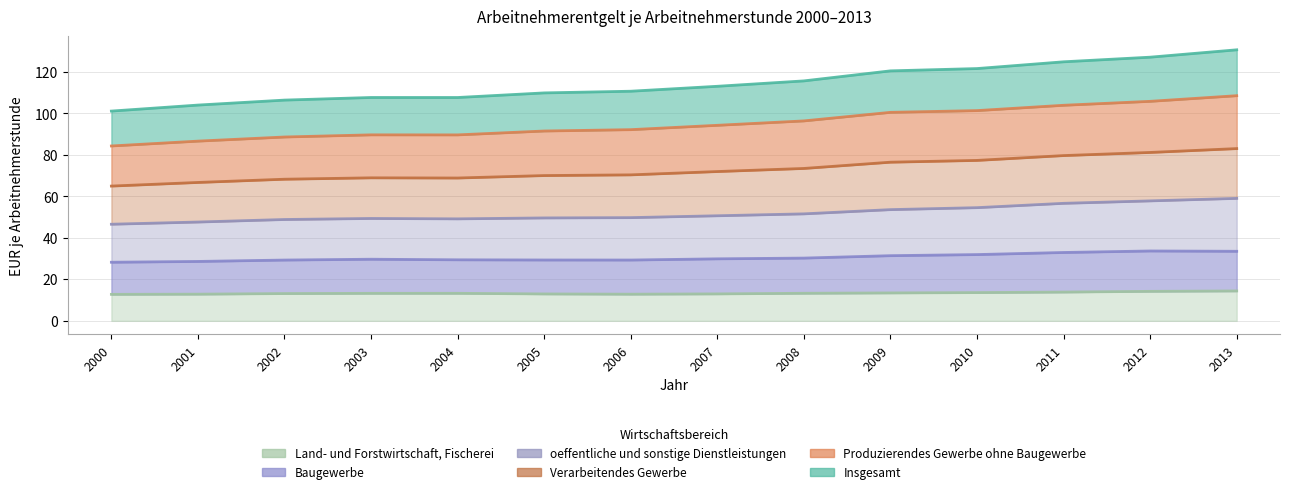

What is the value of the Baugewerbe point at the 14th from the left?

33.5